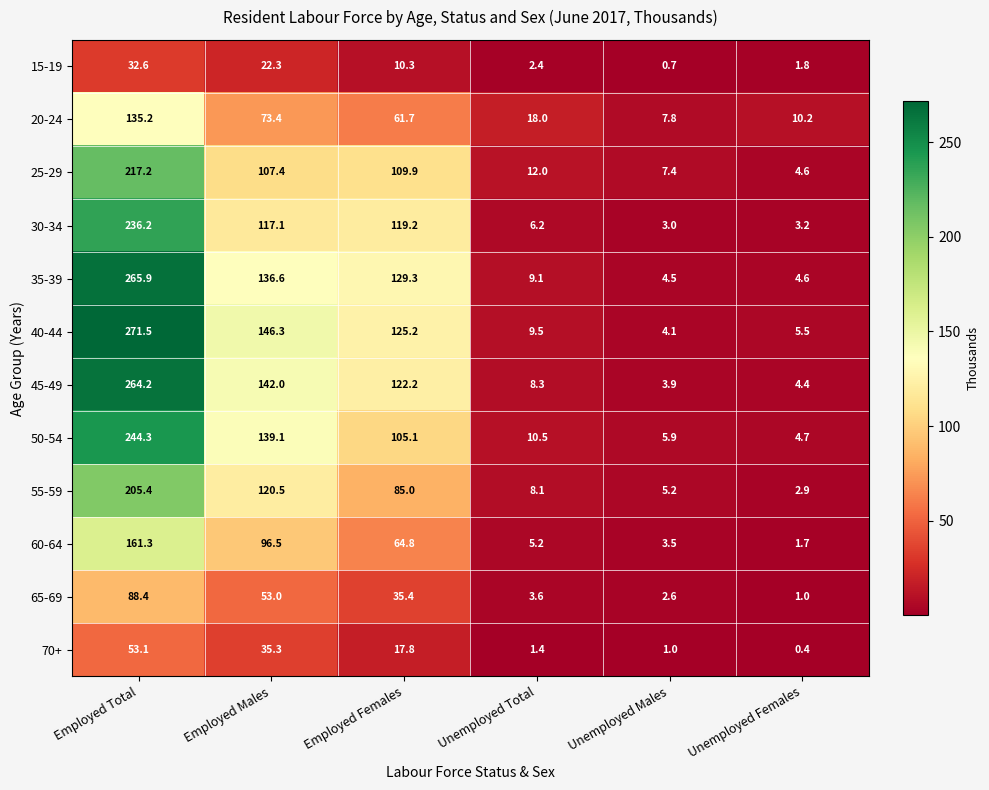

What is the total value across all series at Unemployed Males?

49.6